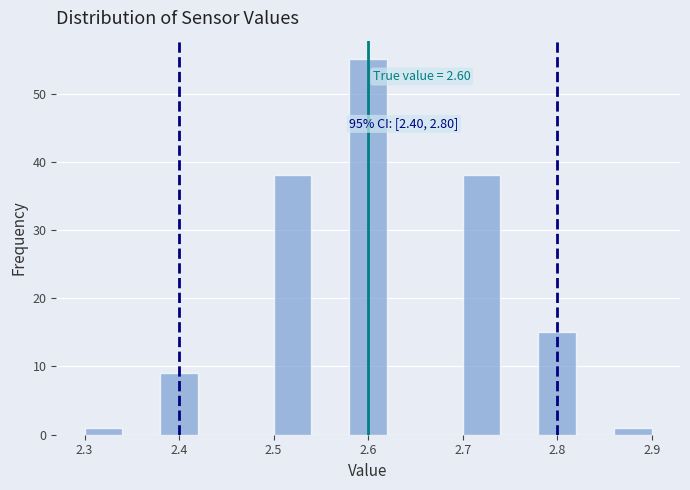

Over which range of the x-axis is the bar tallest?

2.58 to 2.62